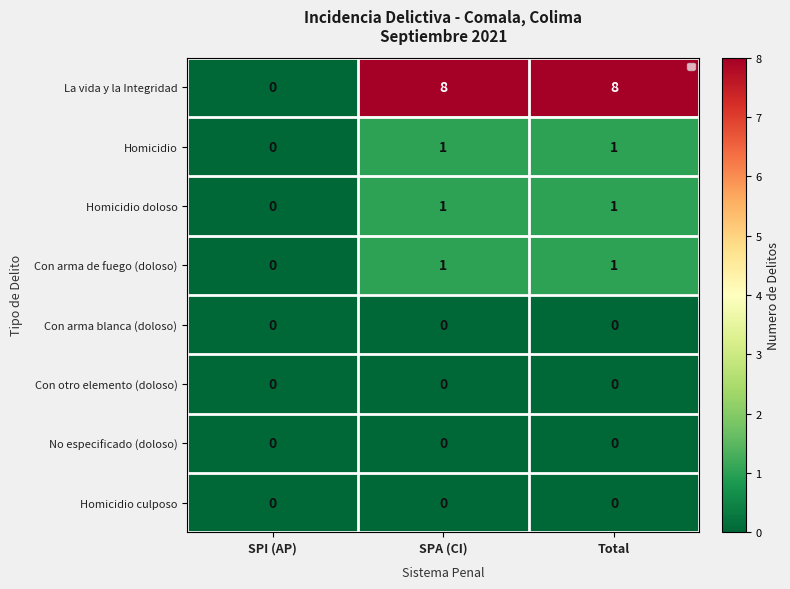

Is it true that Con arma de fuego (doloso) equals 1 at SPI (AP)?

False